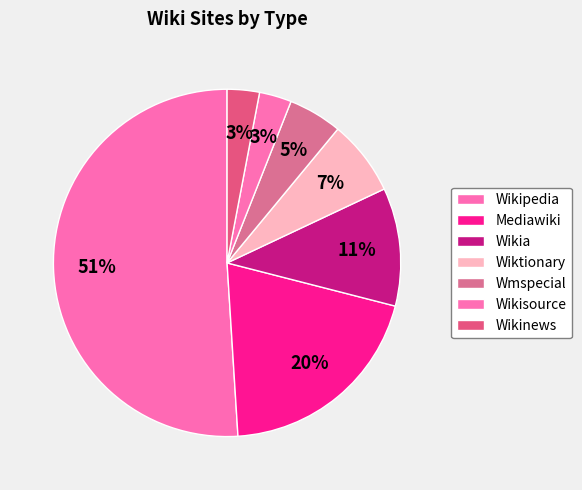

Count the number of slices in the pie.

7